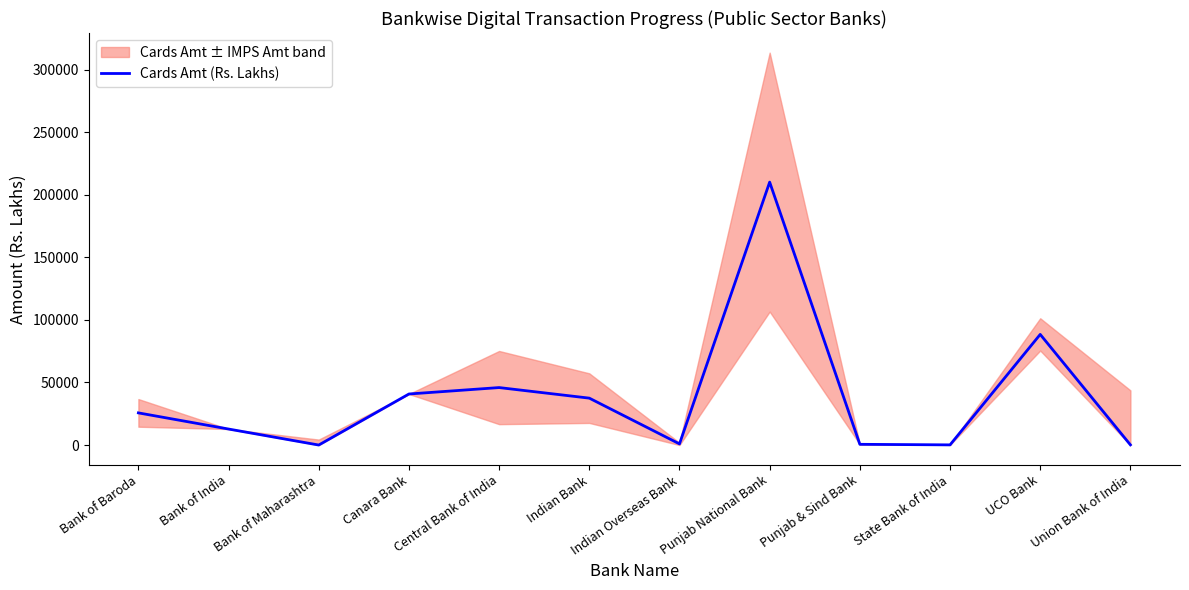

At which category does the chart reach its peak across all series?

Punjab National Bank